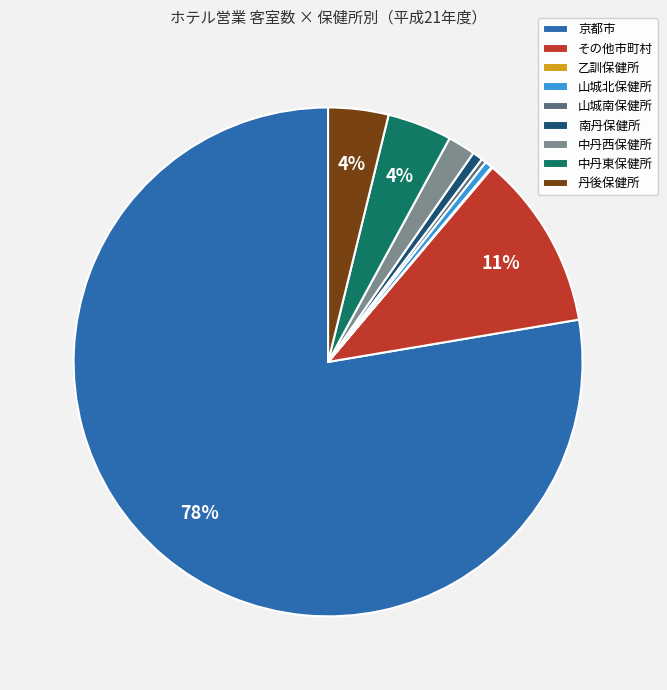

What is the largest slice in the pie chart?

京都市